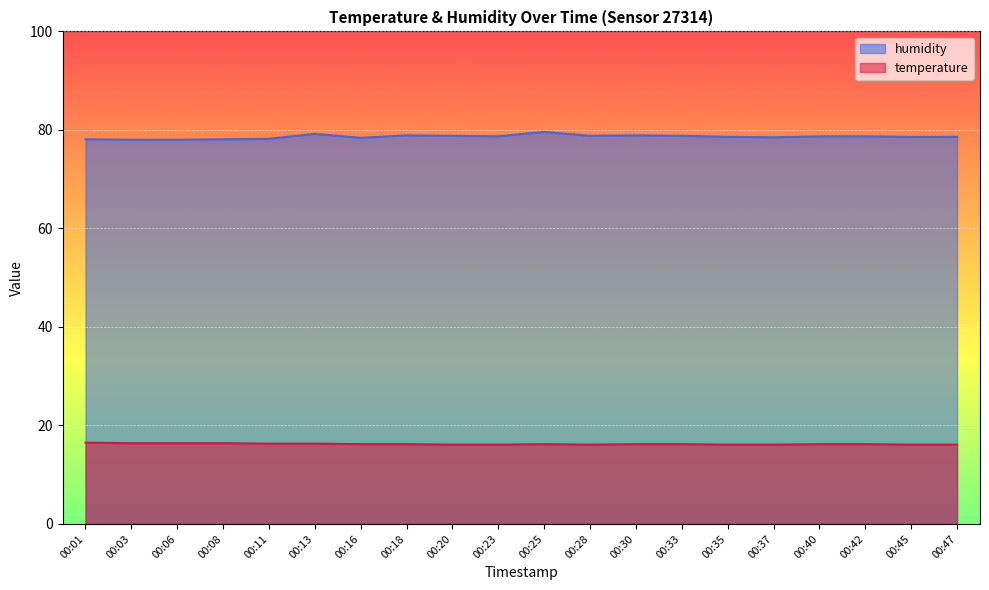

Which series has the widest spread of values?

humidity